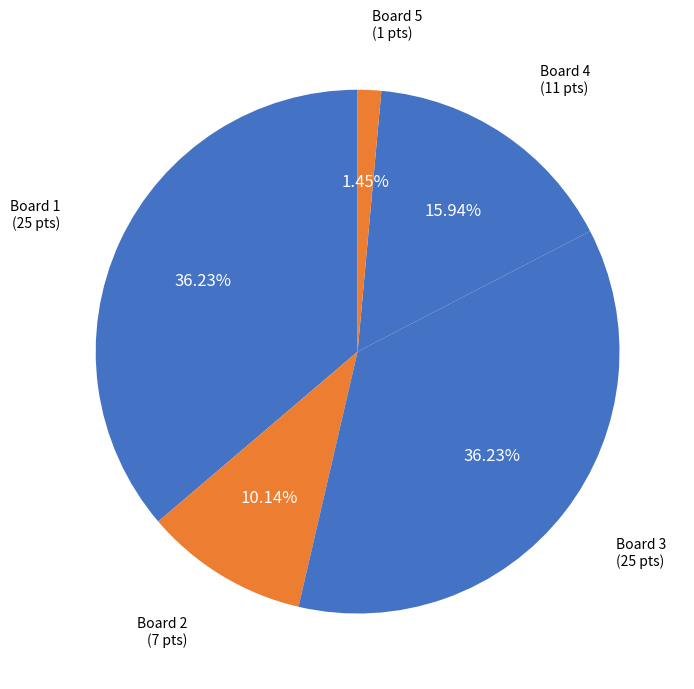

How many slices are in this pie chart?

5